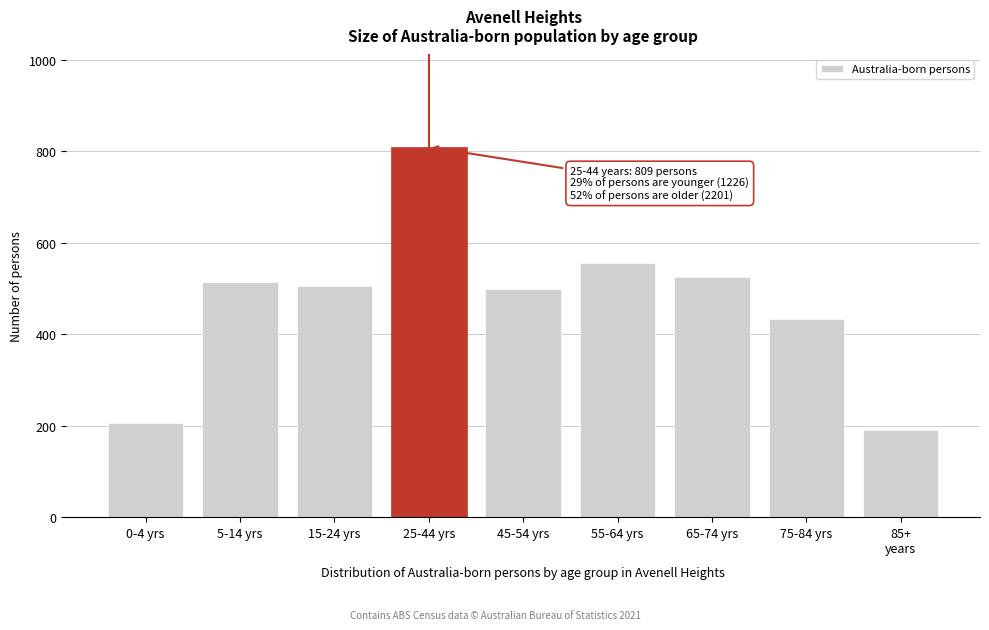

Reading right to left, what are all the values shown in this chart?

190	433	525	555	498	809	505	515	206